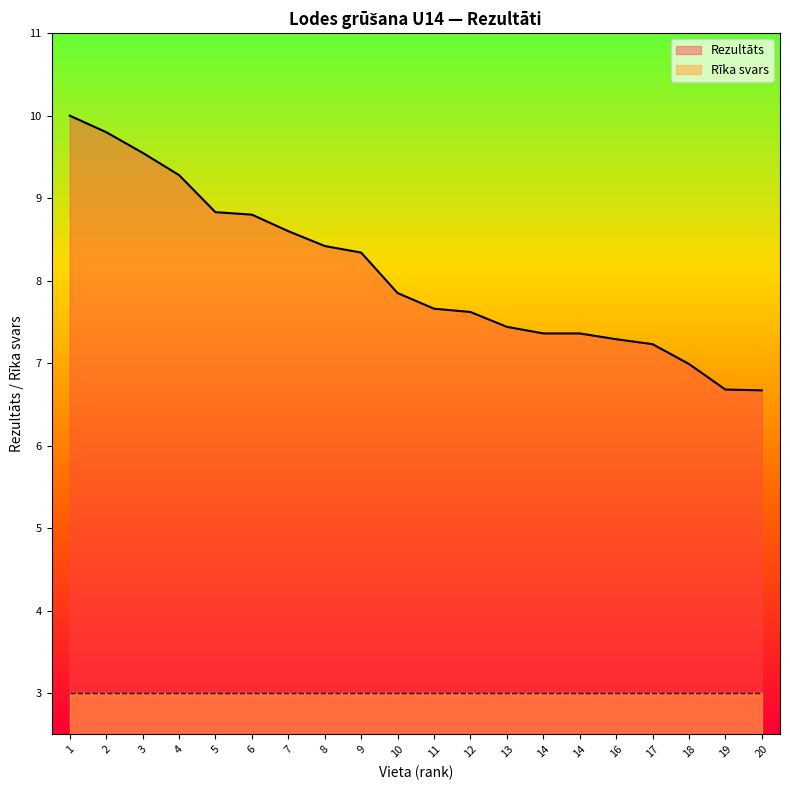

Reading left to right, extract all data points from this chart.

1=10.0	2=9.8	3=9.6	4=9.3	5=8.8	6=8.8	7=8.6	8=8.4	9=8.3	10=7.8	11=7.7	12=7.6	13=7.4	14=7.4	14=7.4	16=7.3	17=7.2	18=7.0	19=6.7	20=6.7